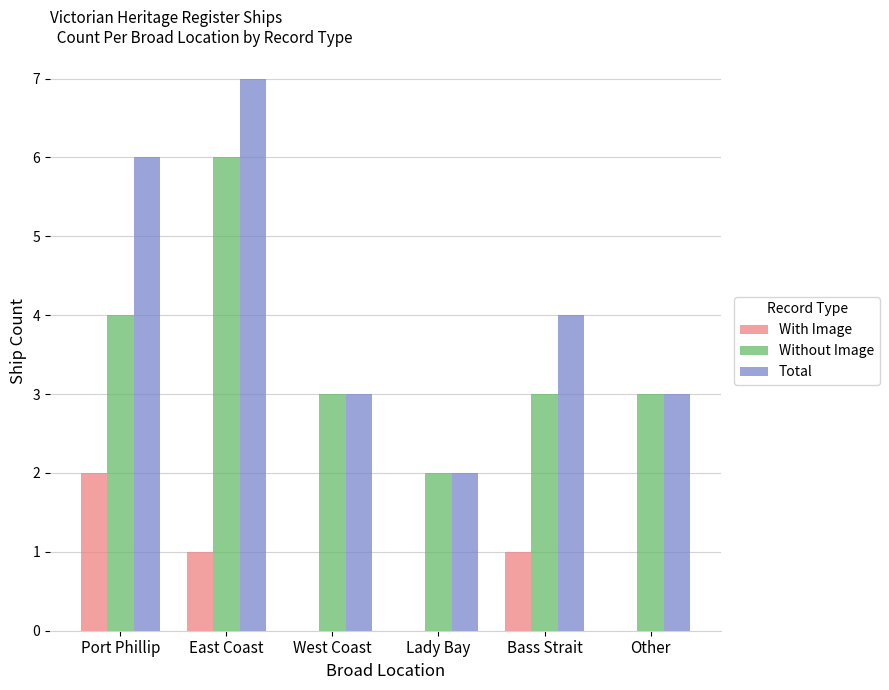

What is the total value across all series at Other?

6